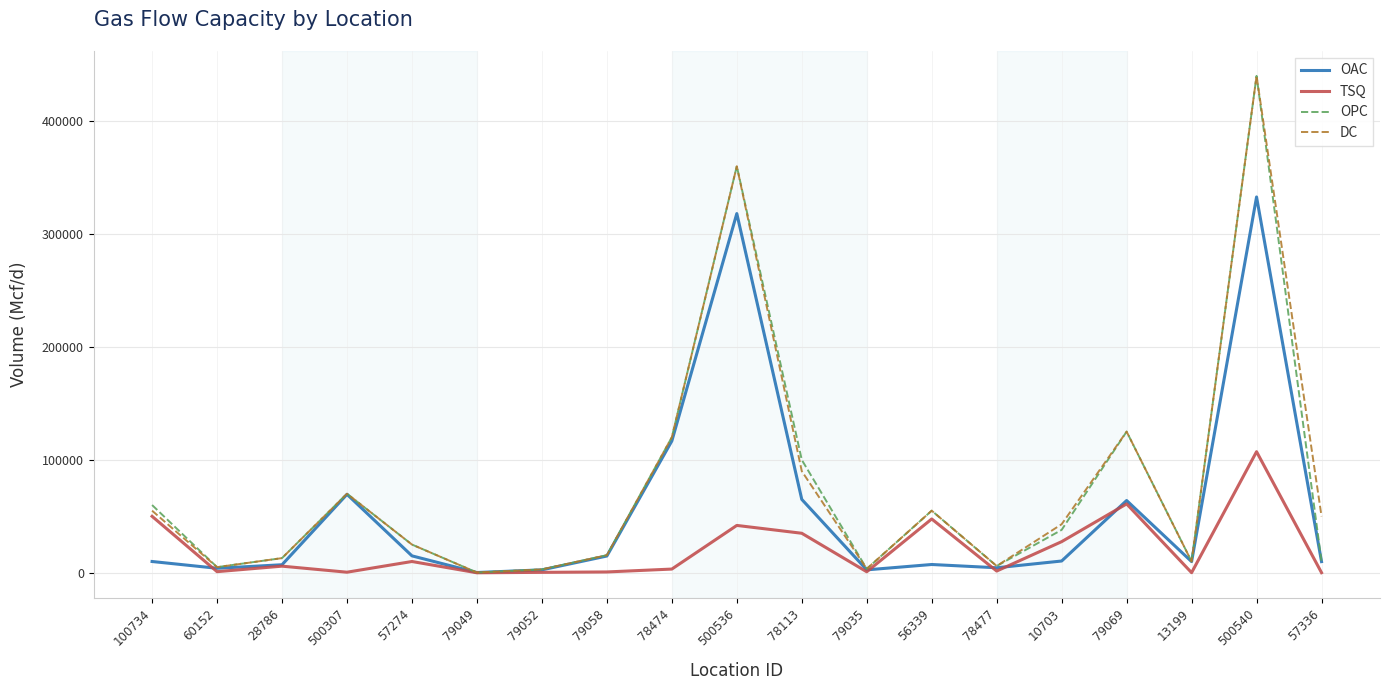

Does the chart have visible grid lines?

Yes